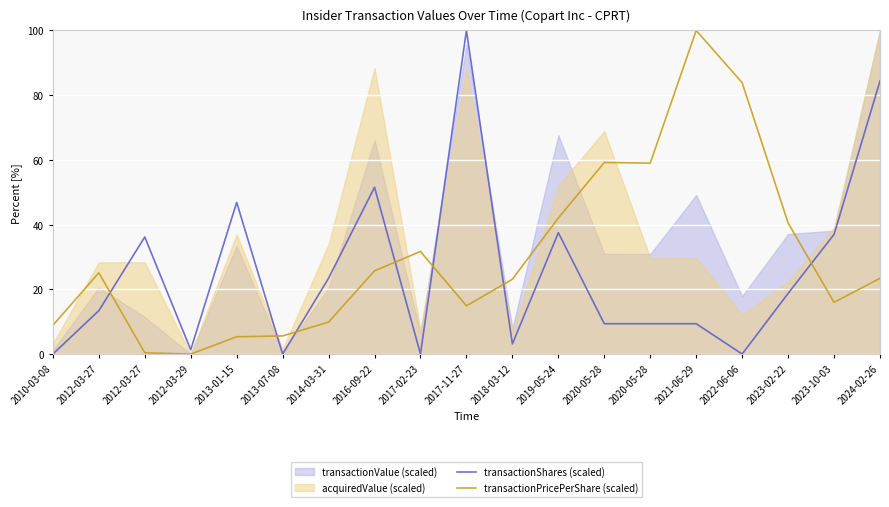

How many times do transactionShares (scaled) and transactionPricePerShare (scaled) cross each other?

7